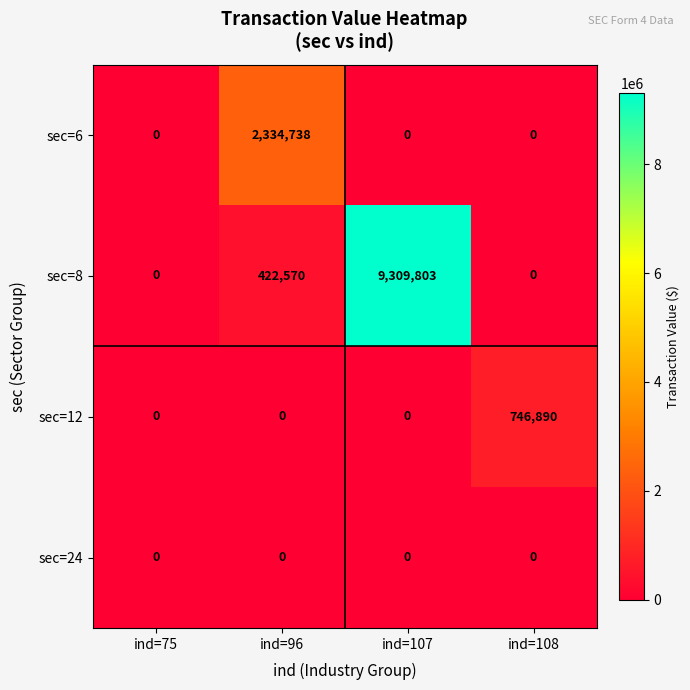

Which category has the highest value across all series?

ind=107